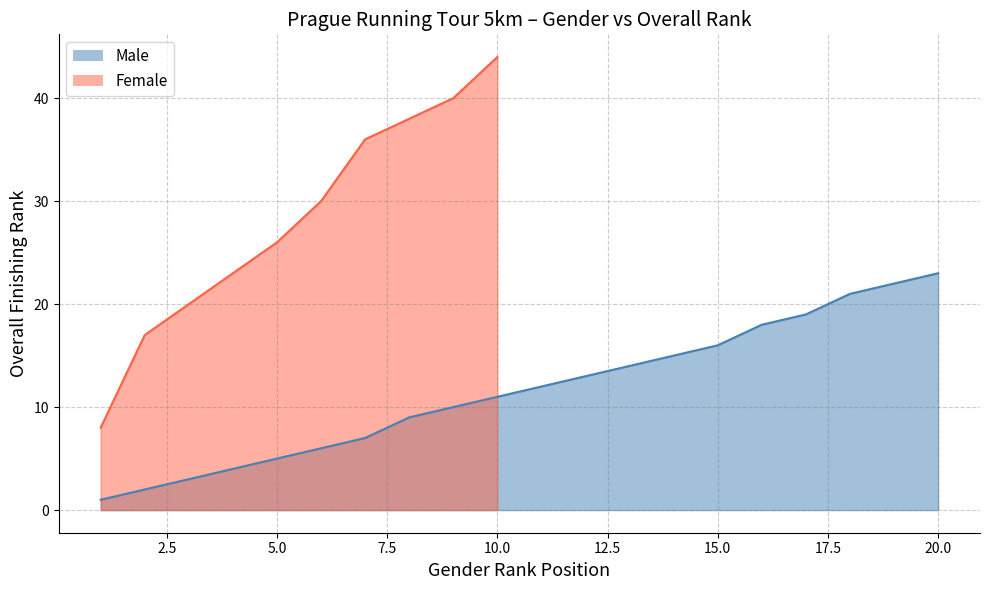

What is the difference between the values at 13 and 19?

8